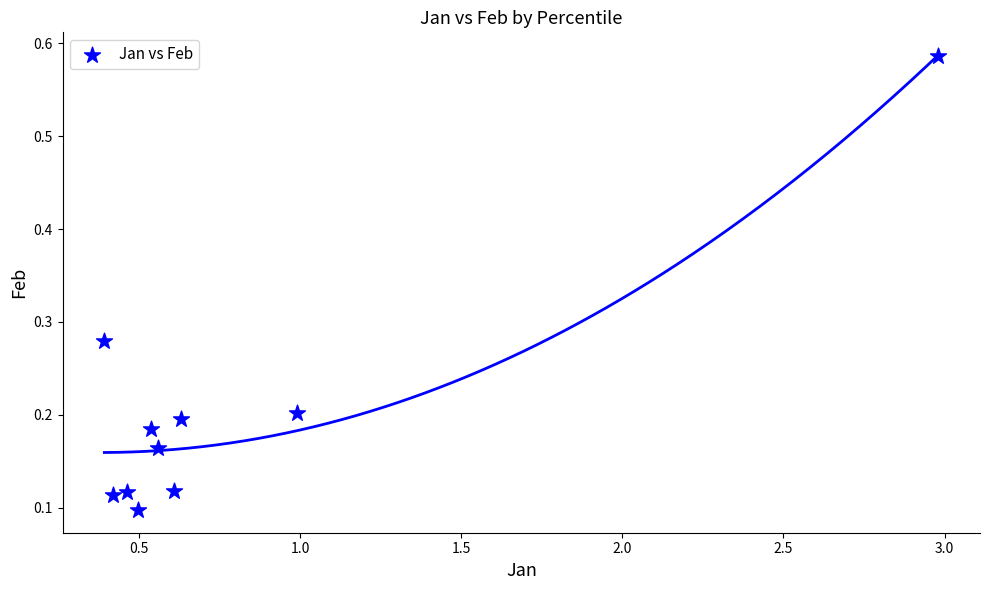

What is the range of X values (max minus min)?

2.6